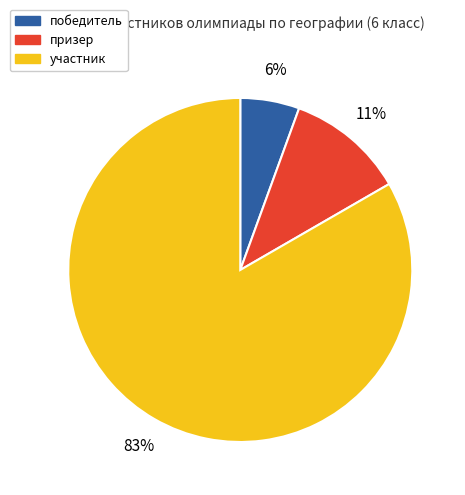

To the nearest percent, what percentage of the pie is победитель?

6%